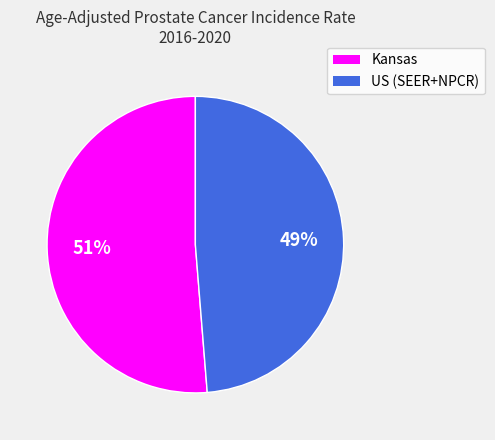

To the nearest percent, what percentage of the pie is US (SEER+NPCR)?

49%